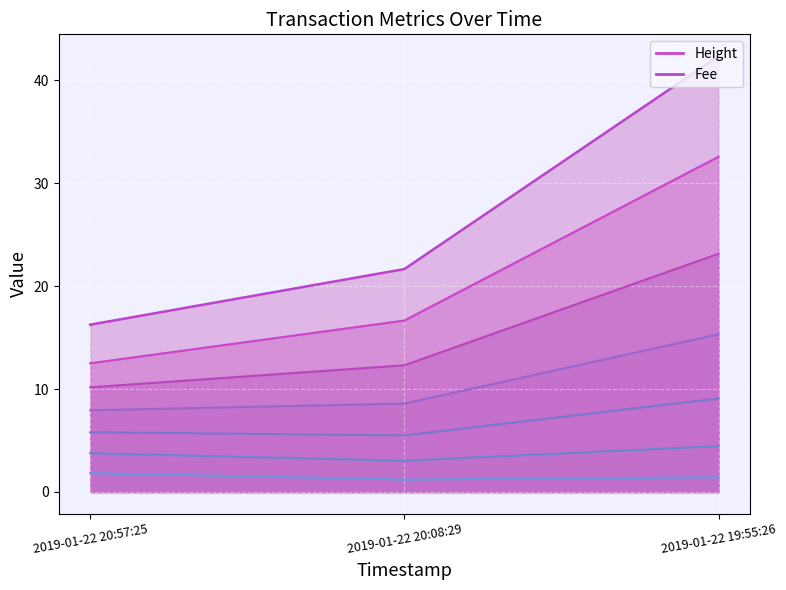

Is it true that the value at 2019-01-22 19:55:26 is 42.3?

True